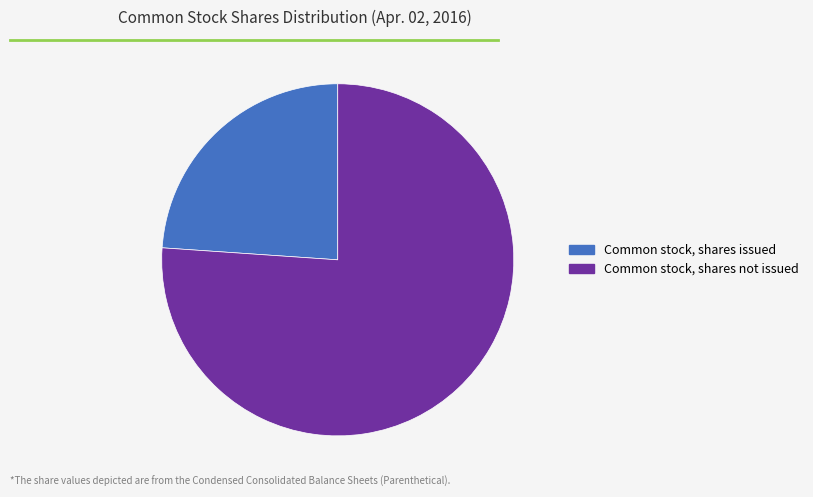

Between Common stock, shares not issued and Common stock, shares issued, which is larger?

Common stock, shares not issued